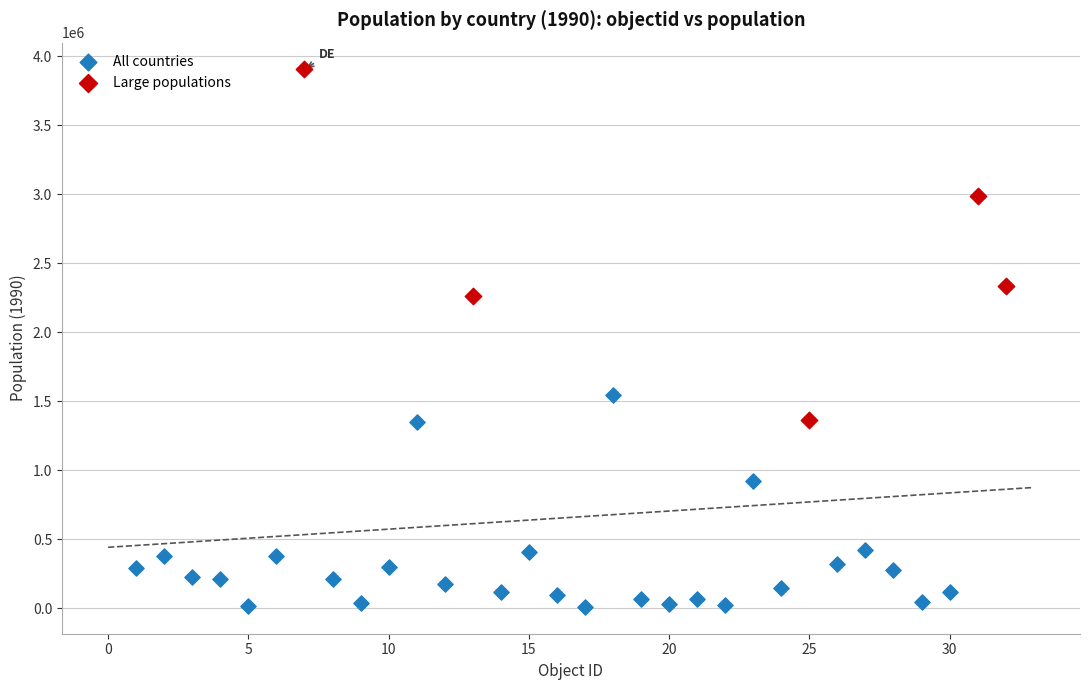

Which series contains the highest Y value?

Large populations